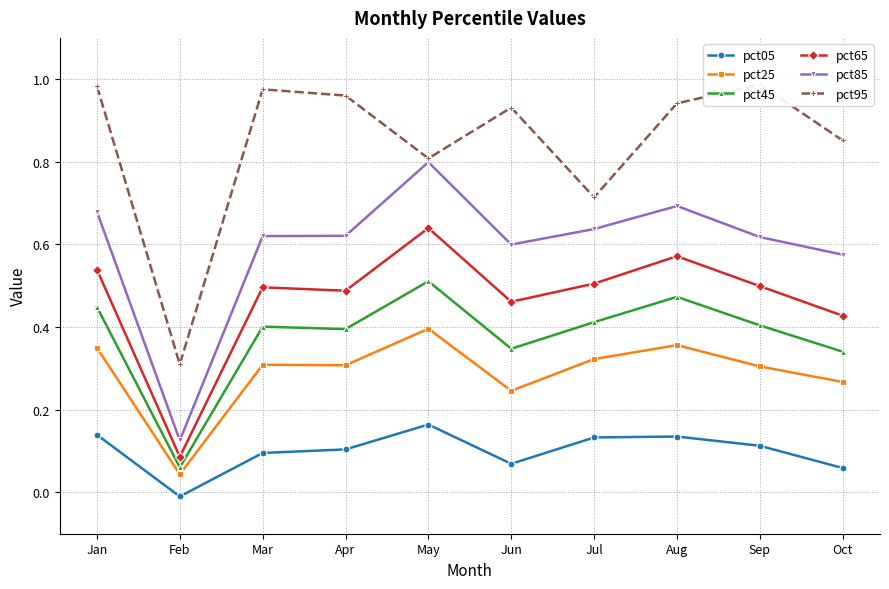

At which category does pct95 reach its first local valley?

Feb